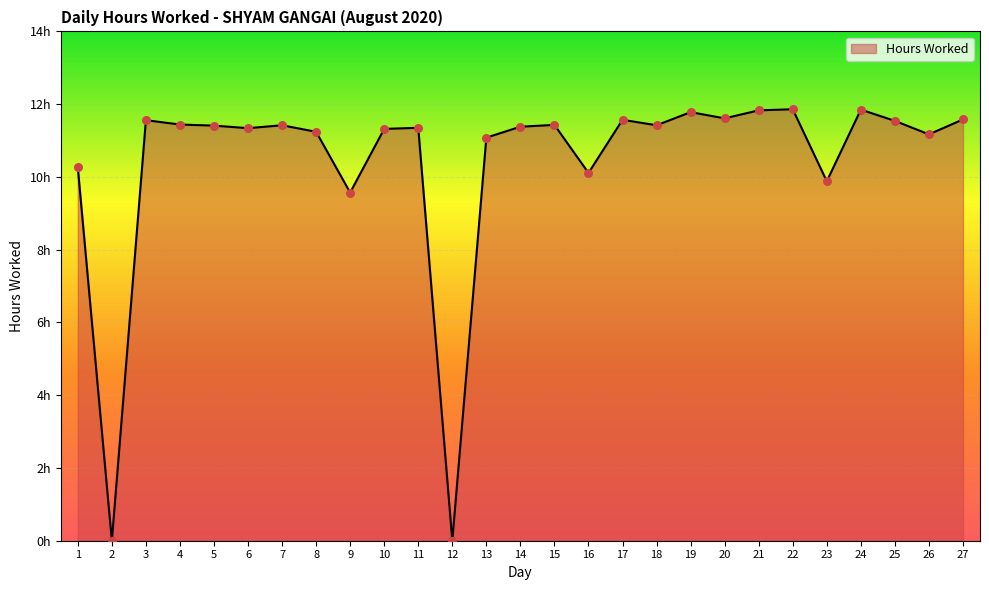

Between 27 and 21, which is larger?

21